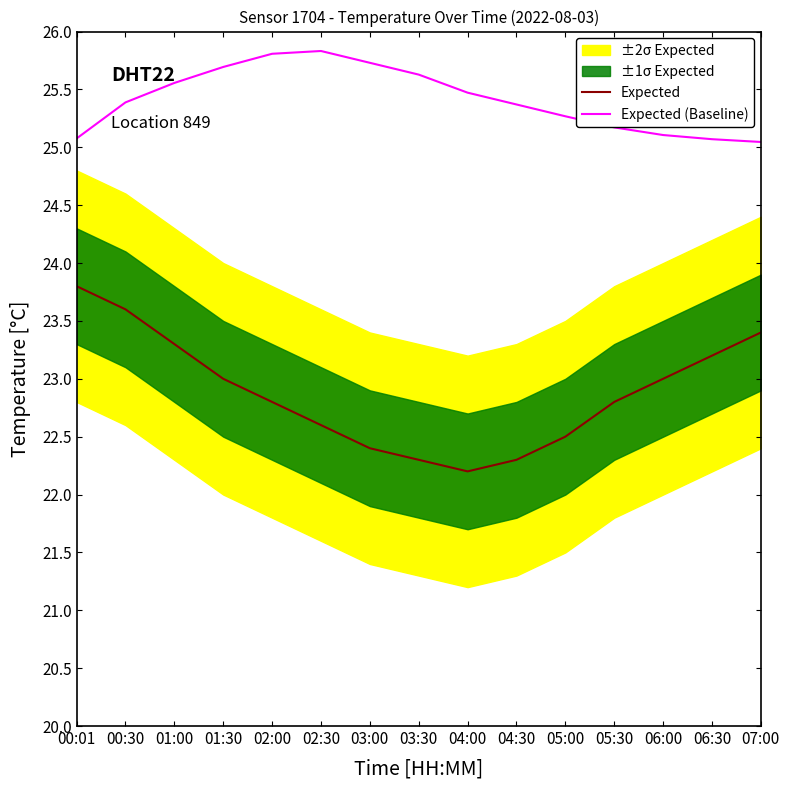

True or false: Expected (Baseline) and Expected intersect in this chart.

False